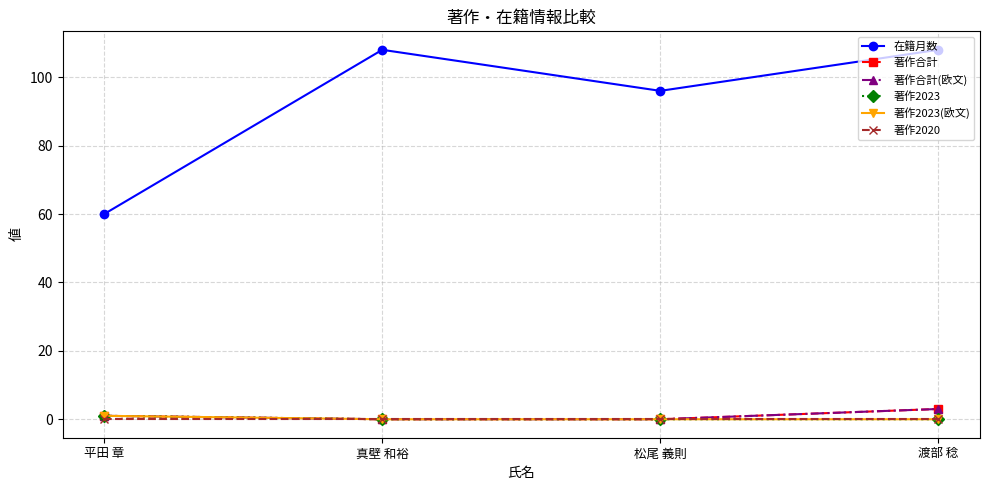

How many 著作合計(欧文) values are between 0 and 3?

4